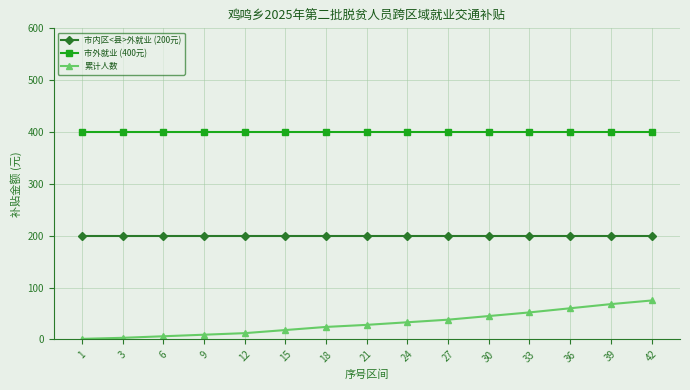

List the series in order of their overall mean, lowest first.

累计人数, 市内区<县>外就业 (200元), 市外就业 (400元)